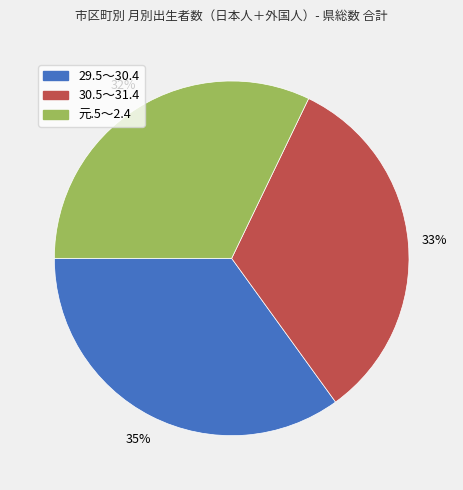

Is there any slice that represents more than half of the pie?

No